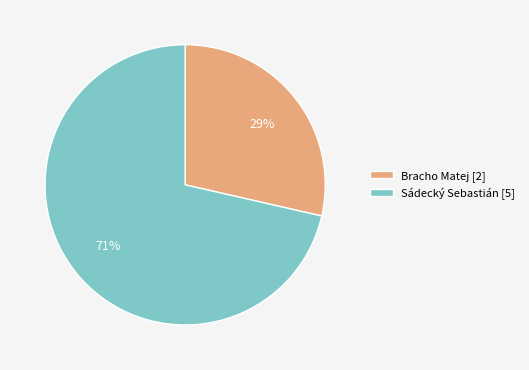

Rank the categories by value from highest to lowest.

Sádecký Sebastián, Bracho Matej